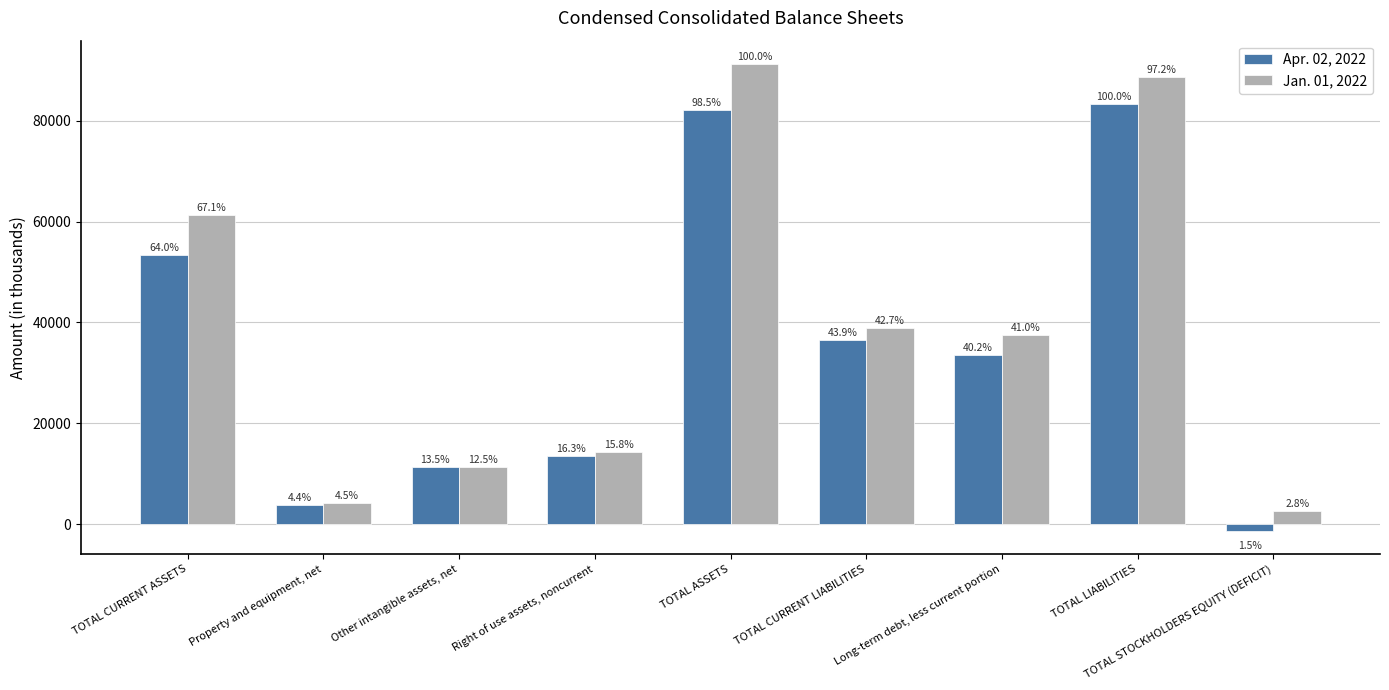

What are all the series names shown in the legend?

Apr. 02, 2022, Jan. 01, 2022